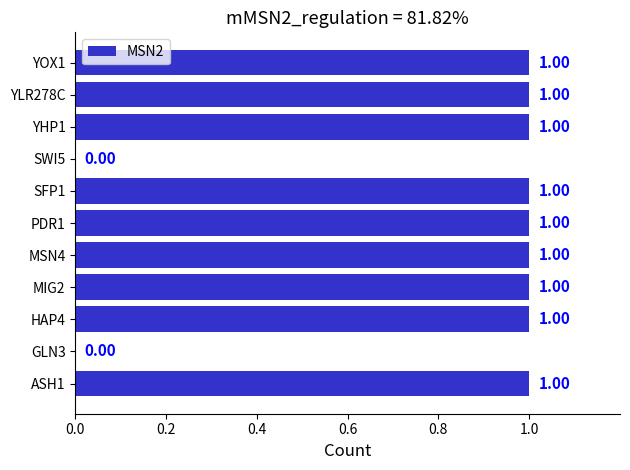

What is the change in value from GLN3 to MSN4?

+1